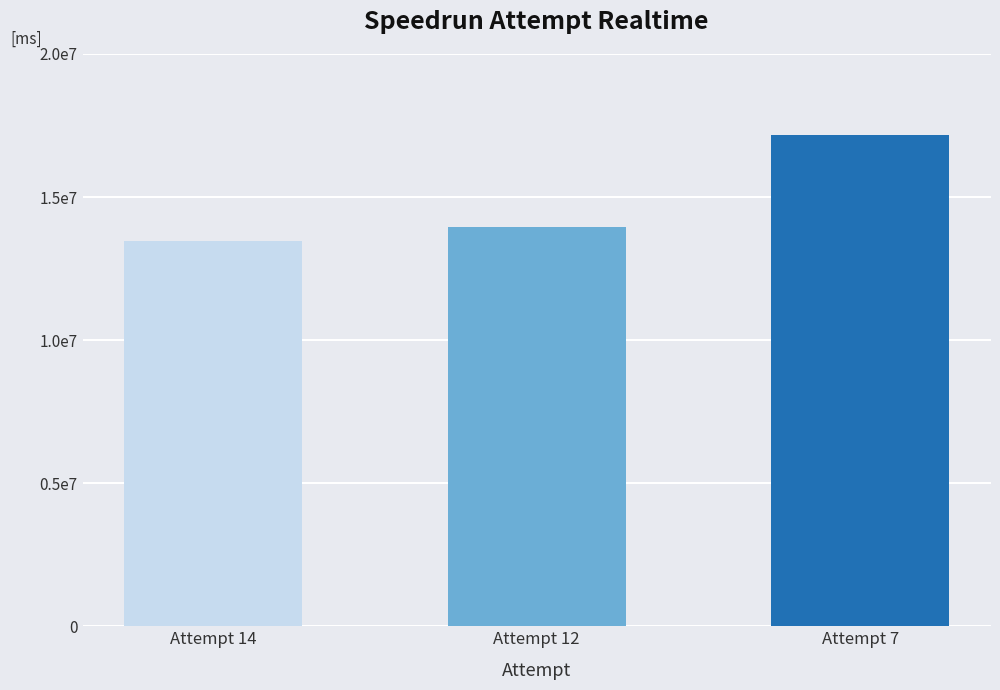

True or false: the data shows 13468771 at Attempt 14.

True